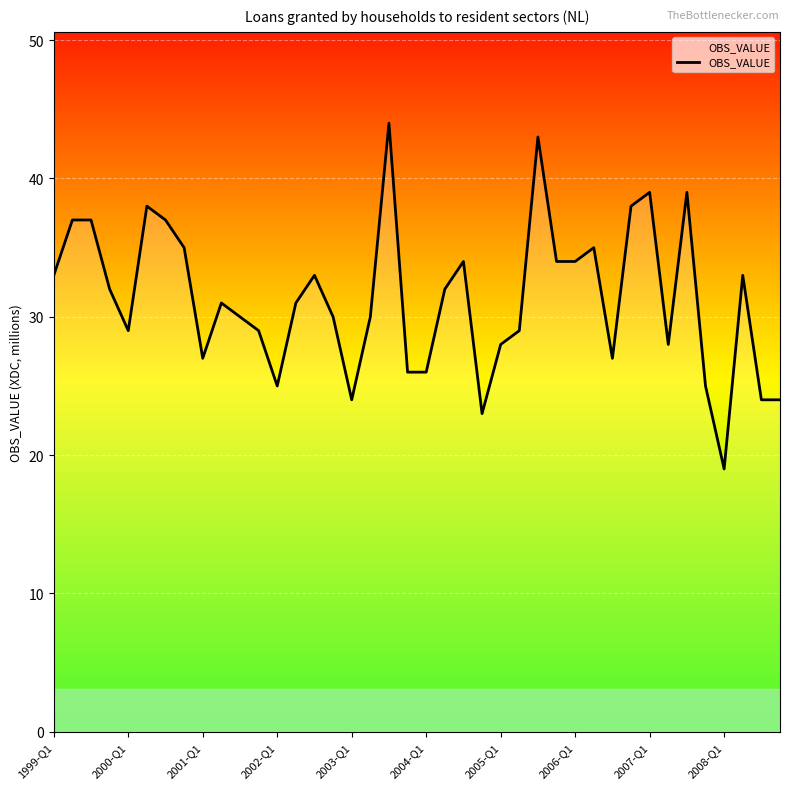

What is the greatest value displayed?

44